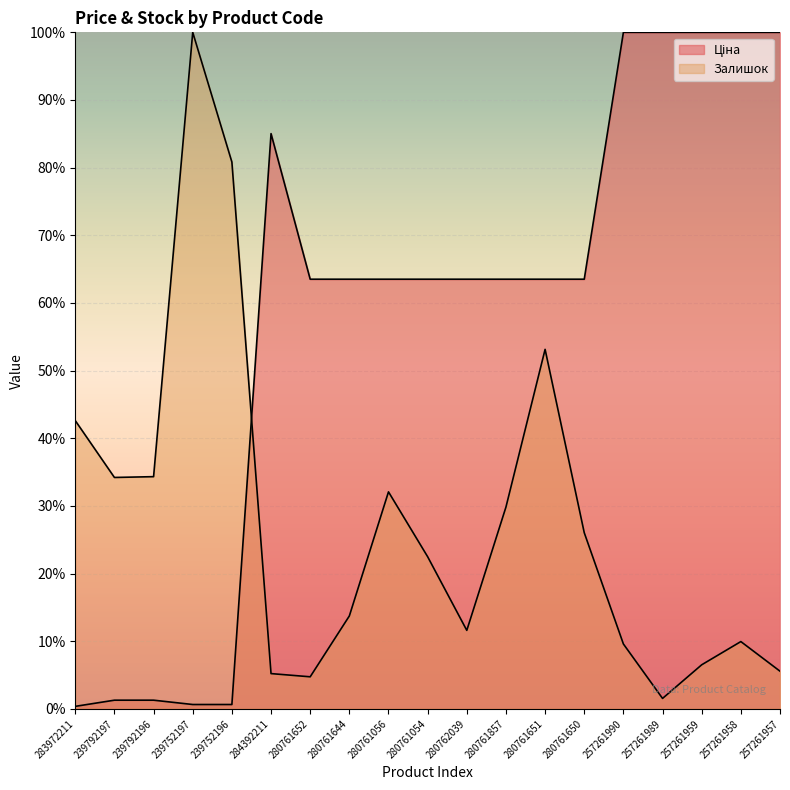

How many lines are shown in the chart?

2